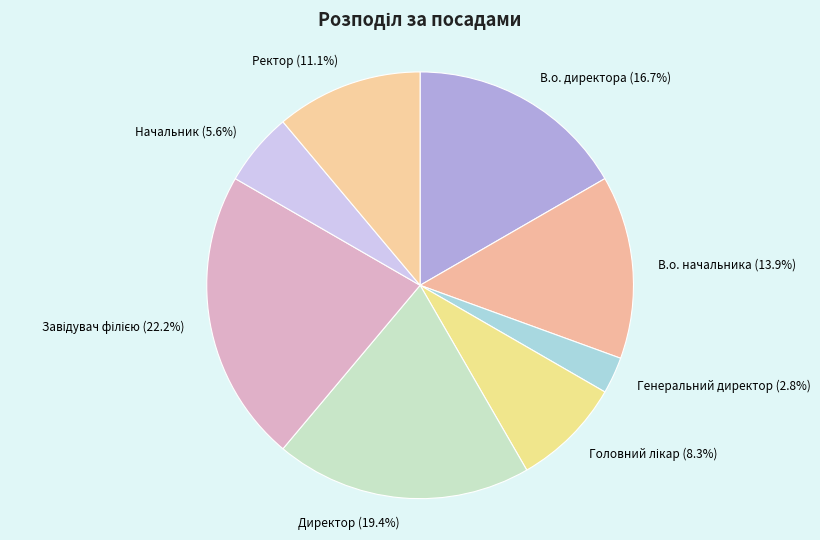

To the nearest percent, what portion does Ректор represent?

11%